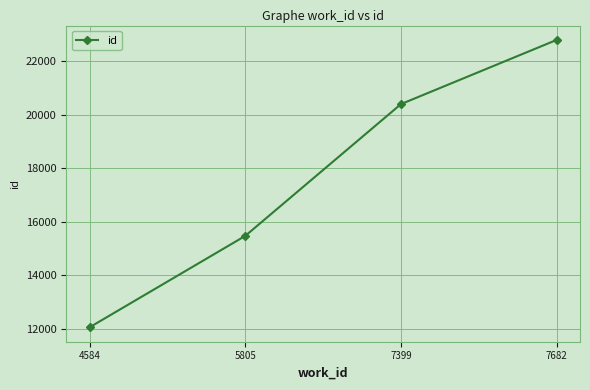

List the labels in order of value, largest first.

7682, 7399, 5805, 4584